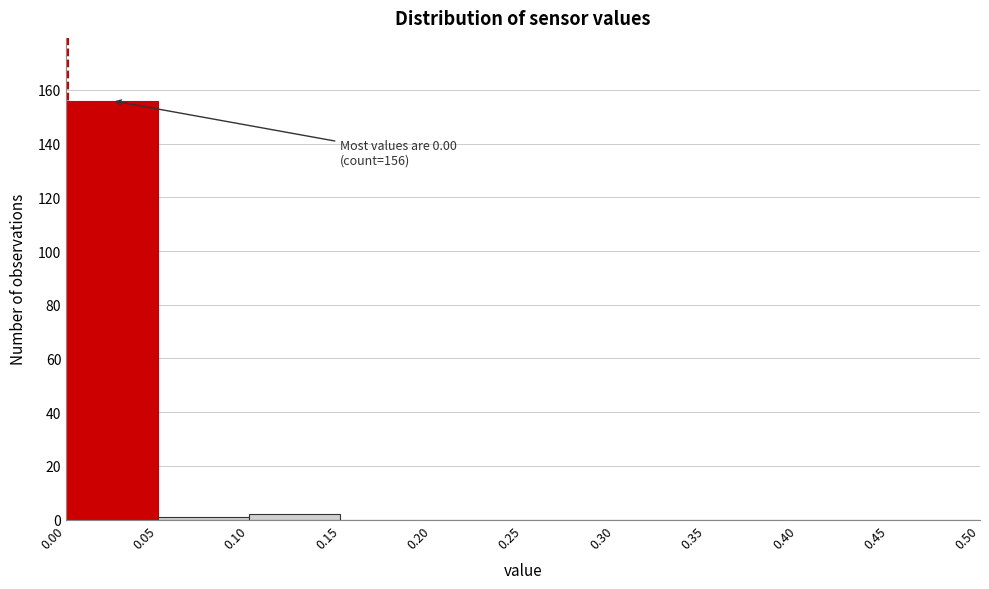

Over which range of the x-axis is the bar tallest?

0.00 to 0.05